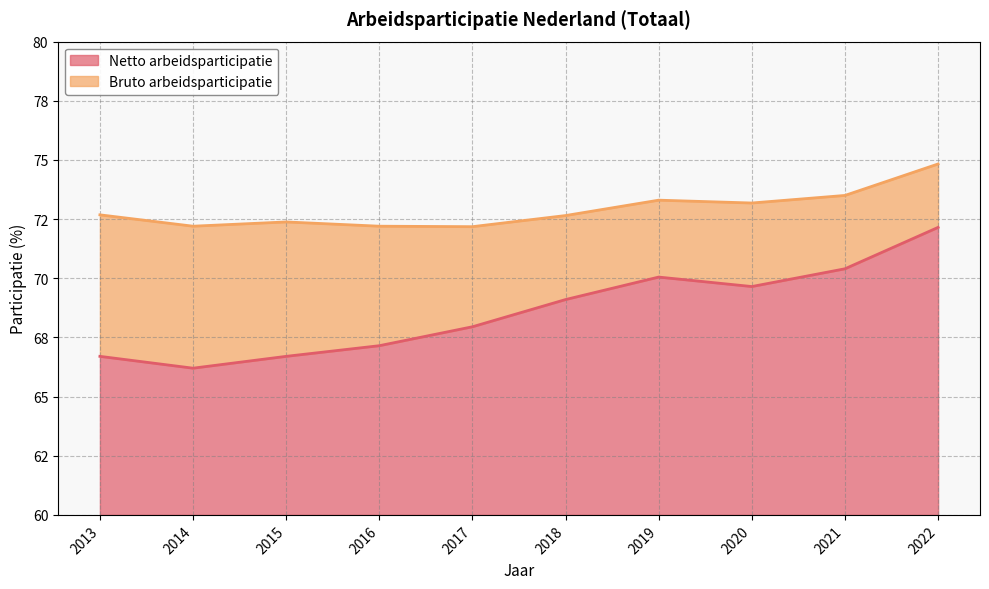

Which has a higher value, 2019 or 2020?

2019